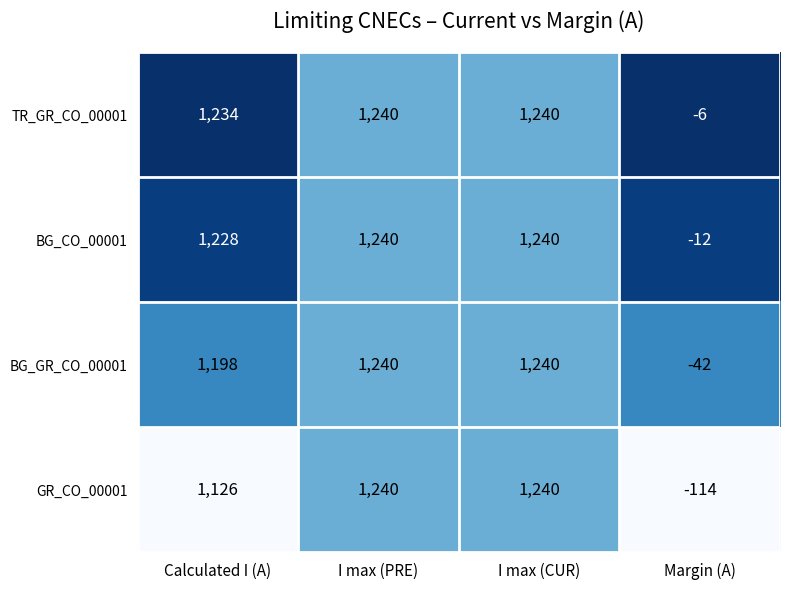

Reading left to right, extract all data points from this chart.

TR_GR_CO_00001: Calculated I (A)=1234	I max (PRE)=1240	I max (CUR)=1240	Margin (A)=-6
BG_CO_00001: Calculated I (A)=1228	I max (PRE)=1240	I max (CUR)=1240	Margin (A)=-12
BG_GR_CO_00001: Calculated I (A)=1198	I max (PRE)=1240	I max (CUR)=1240	Margin (A)=-42
GR_CO_00001: Calculated I (A)=1126	I max (PRE)=1240	I max (CUR)=1240	Margin (A)=-114